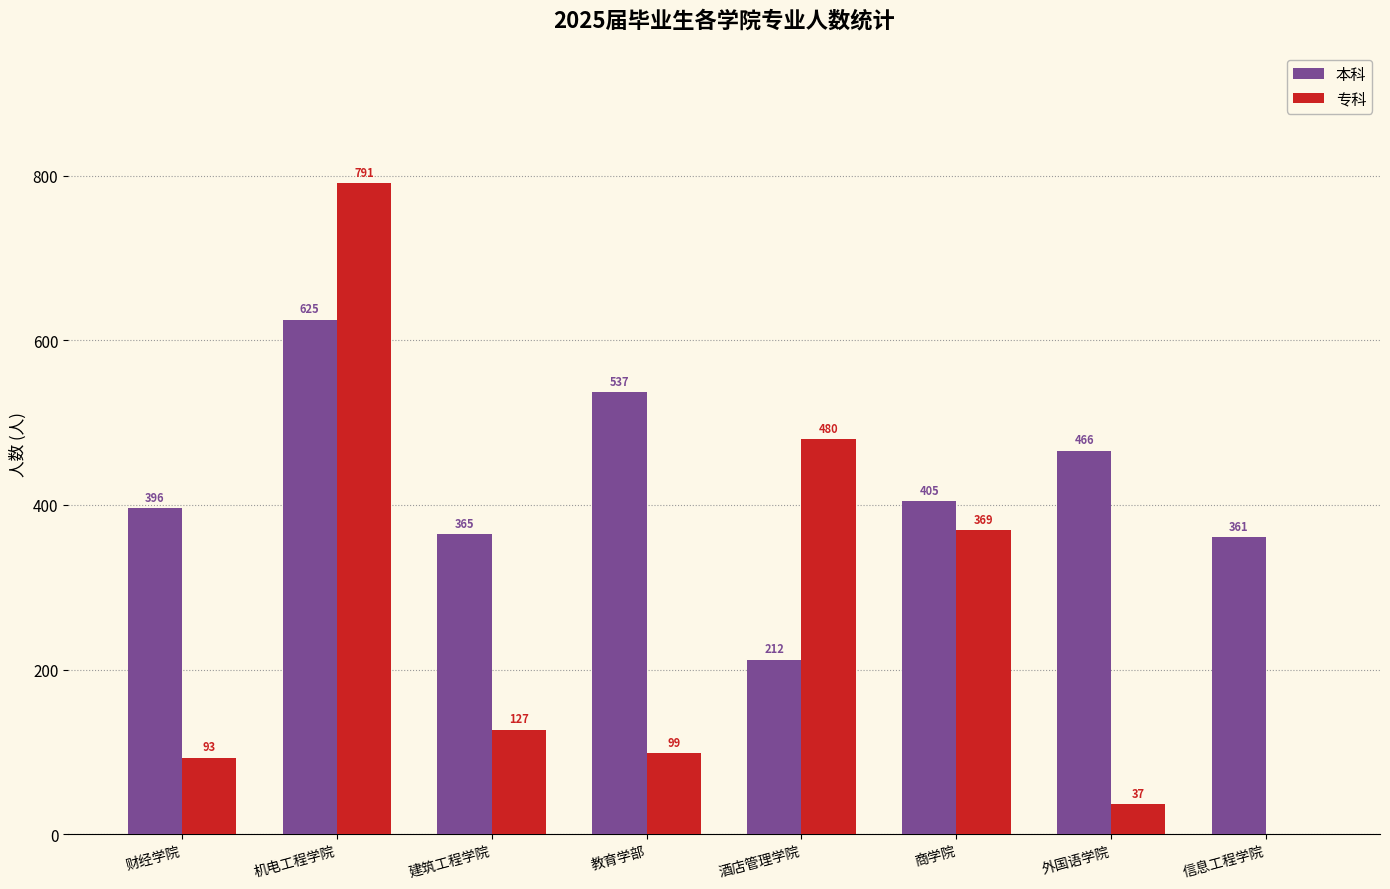

Between 财经学院 and 外国语学院, which series saw the biggest shift?

本科